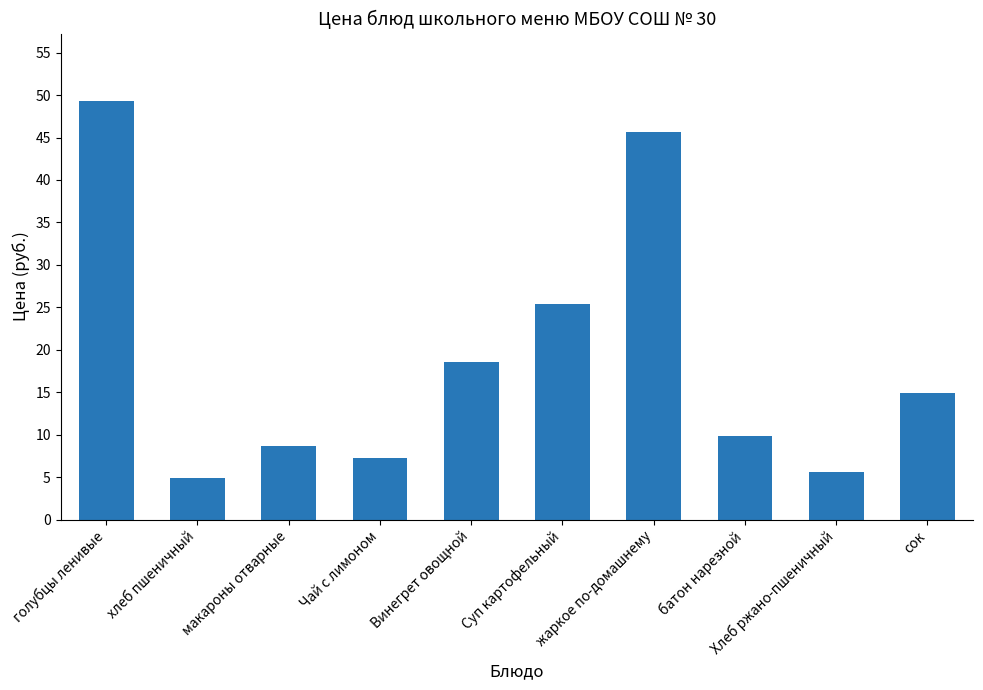

At which label does the data first exceed 14?

голубцы ленивые